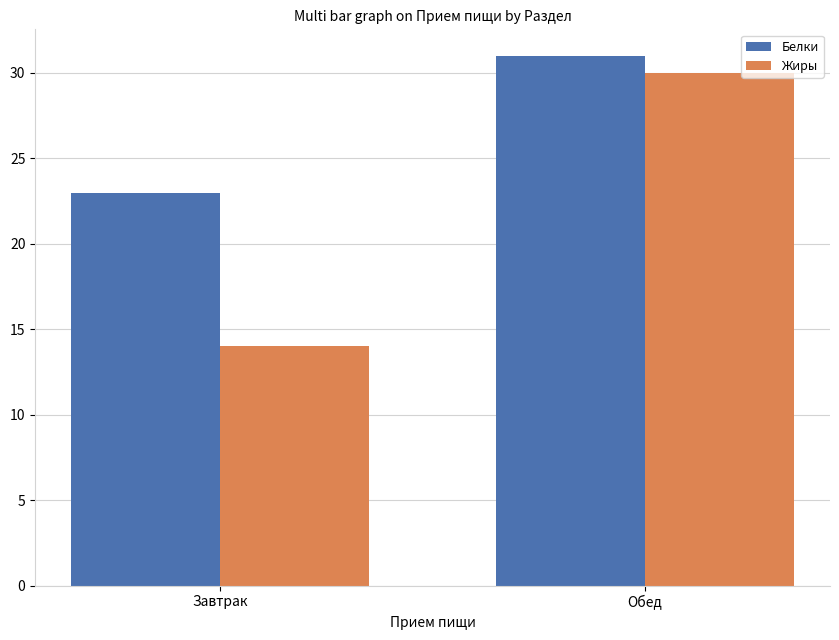

What is the average value of the Белки series?

27